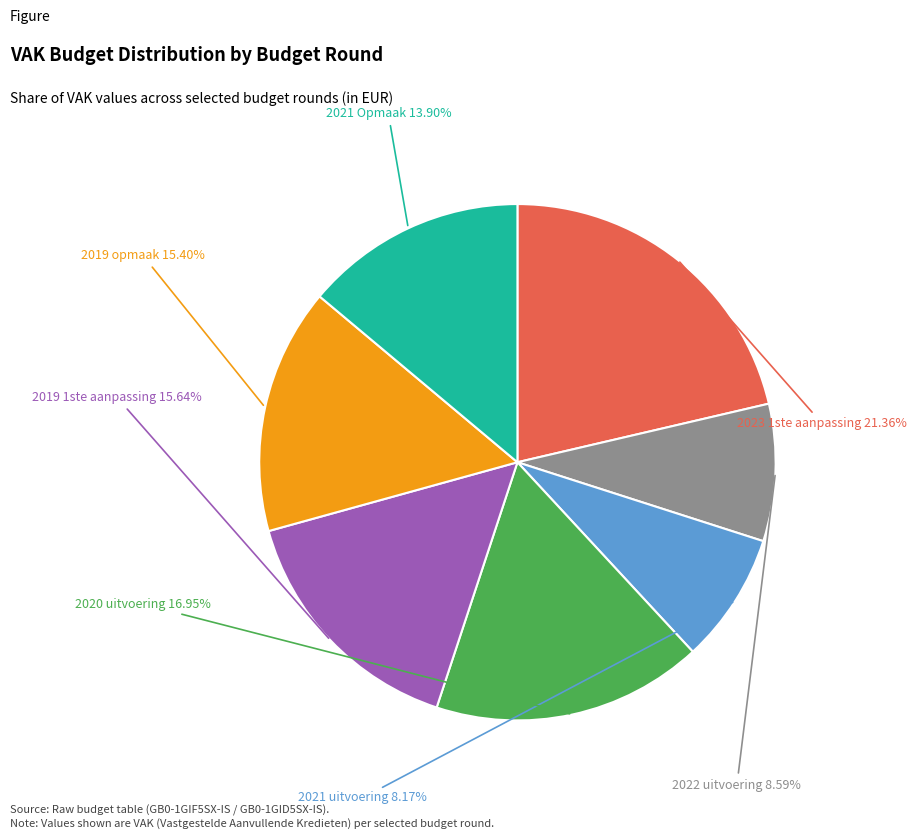

Is there a majority slice in this chart?

No